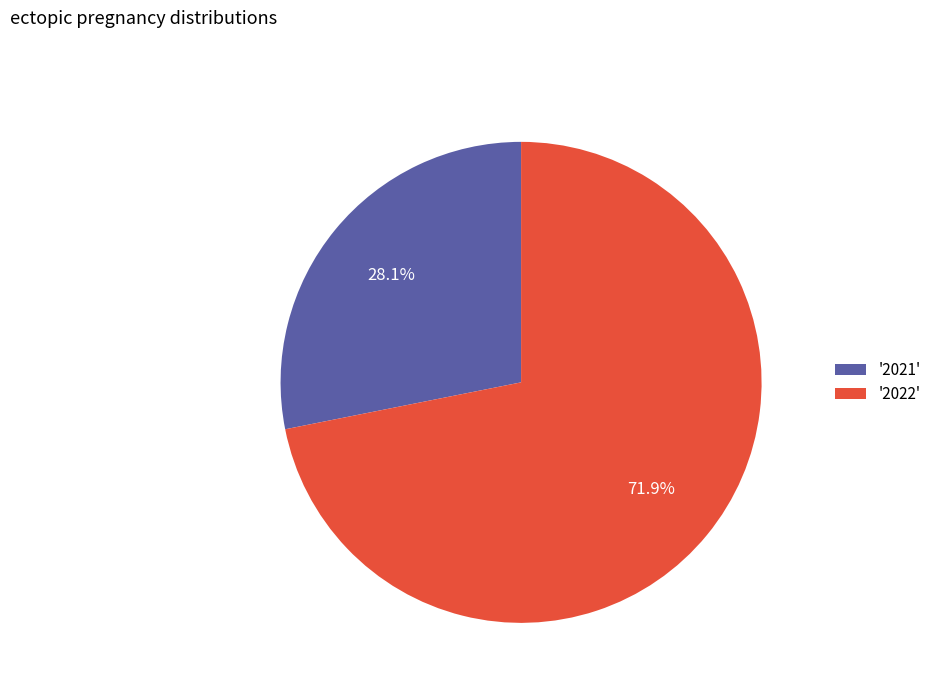

How many segments does this pie chart have?

2